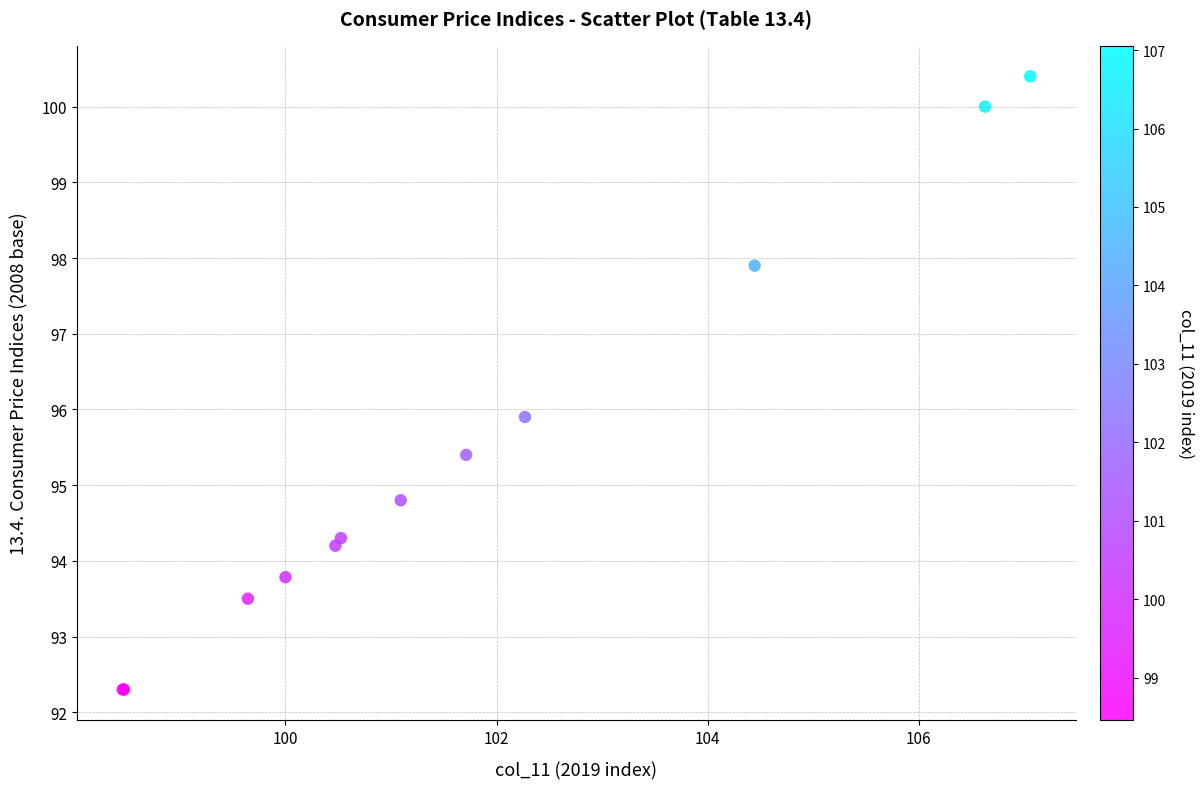

What Y value in the scatter plot is closest to 96?

95.9